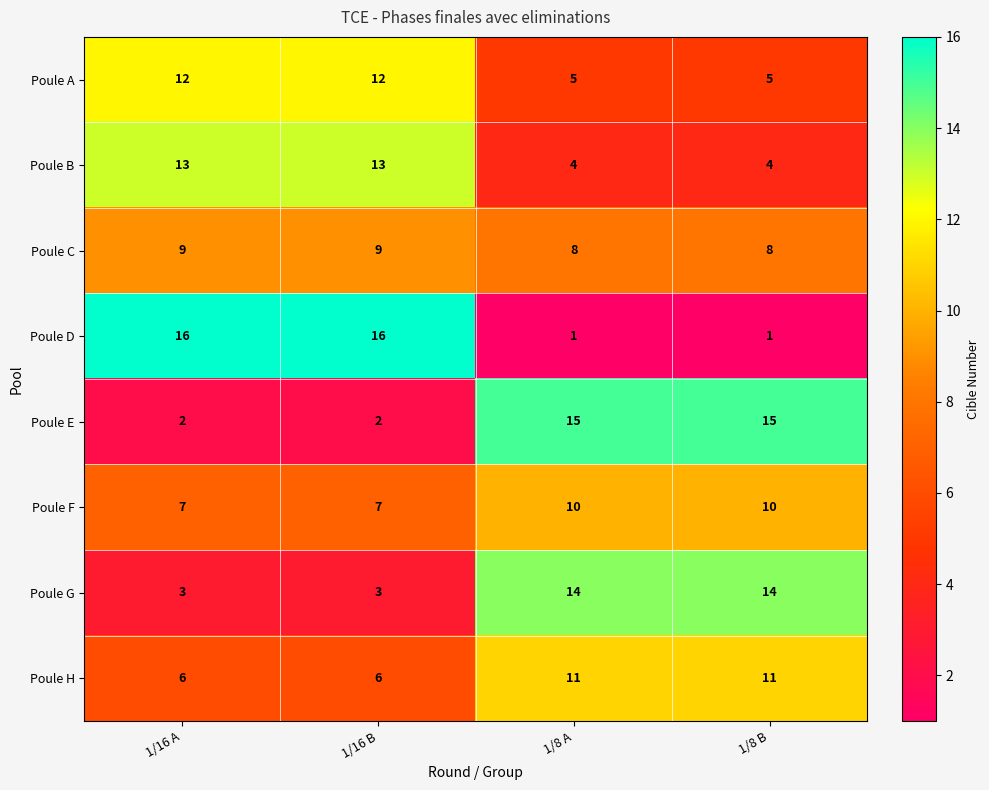

What value does the Poule A series have at 1/16 A?

12